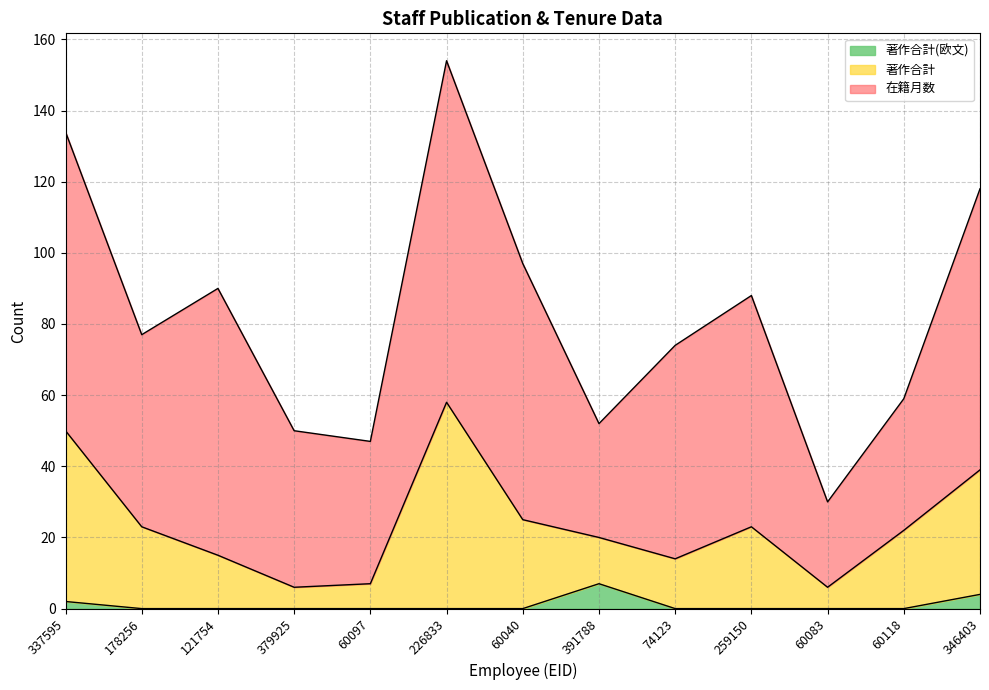

What is the total value across all series at 346403?

118